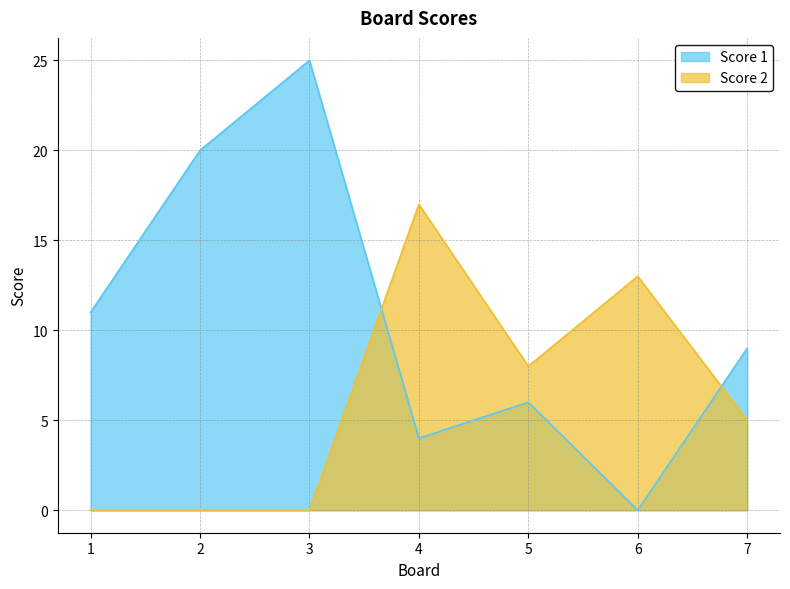

Count the number of data series in this chart.

2